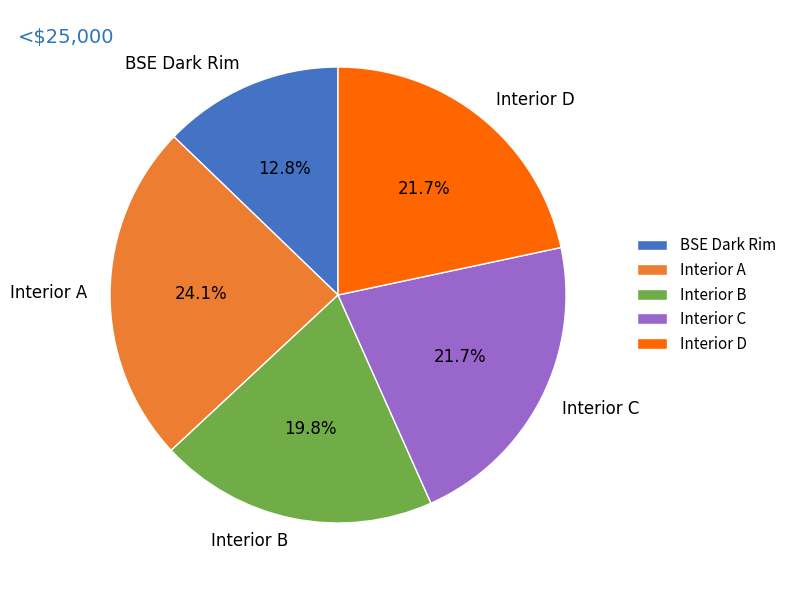

Is there any slice that represents more than half of the pie?

No